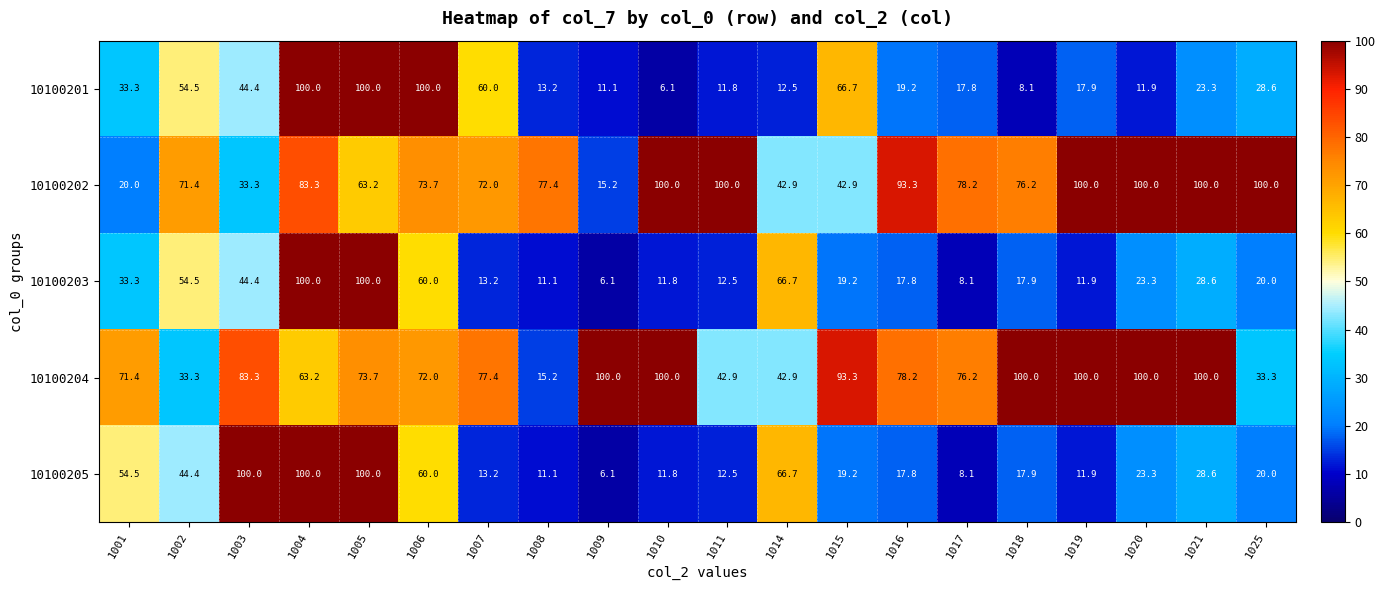

True or false: 10100205 has a value of 11.1 at 1008.

True